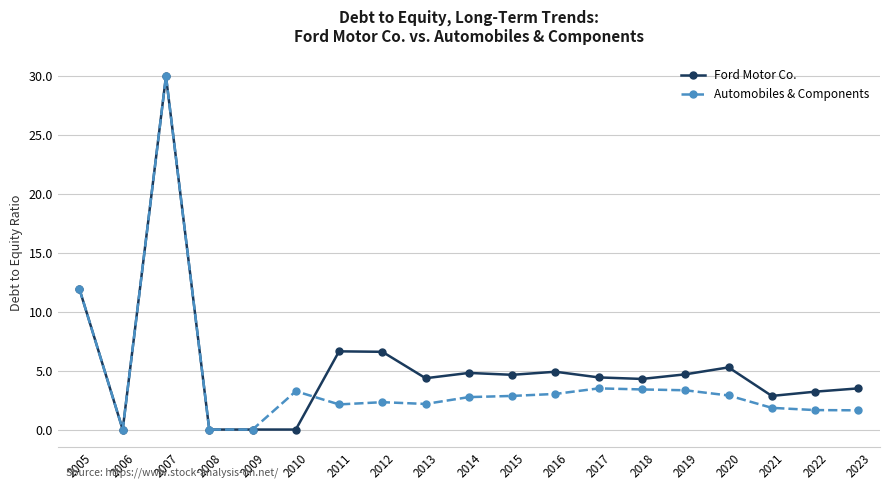

Count the number of data series in this chart.

2